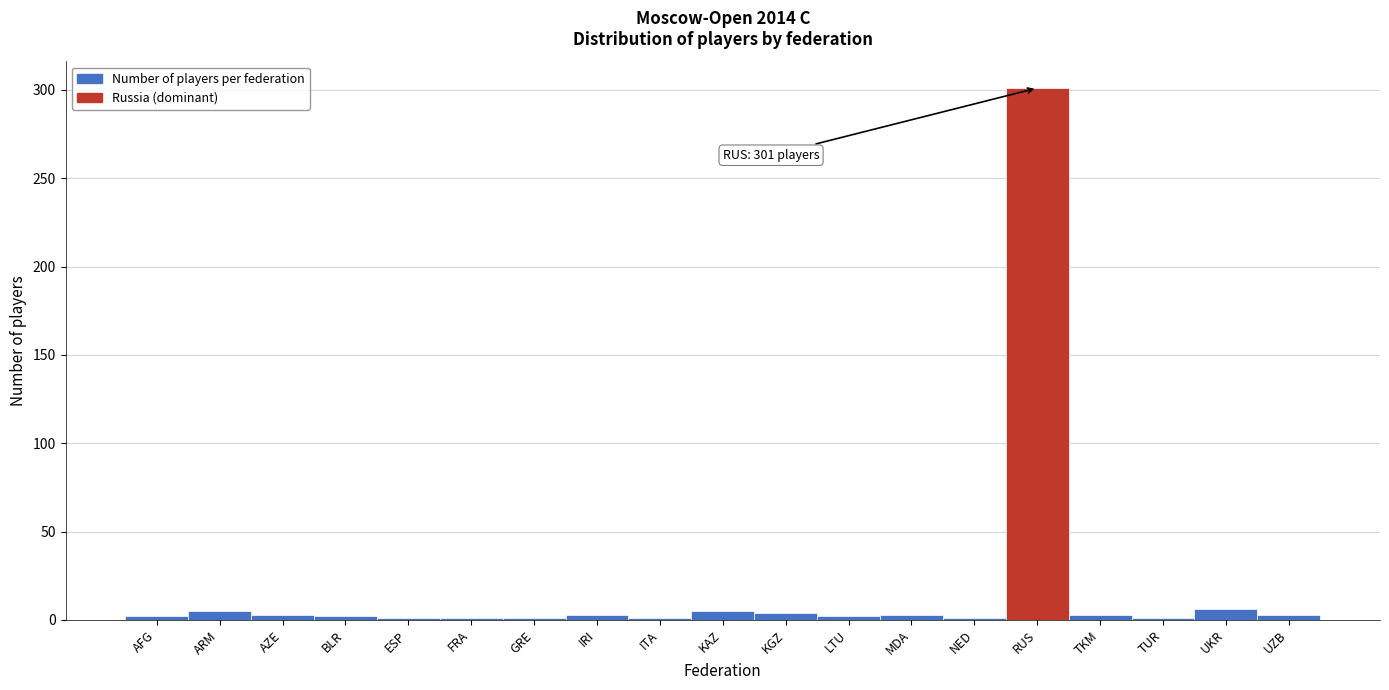

What is the greatest value displayed?

301